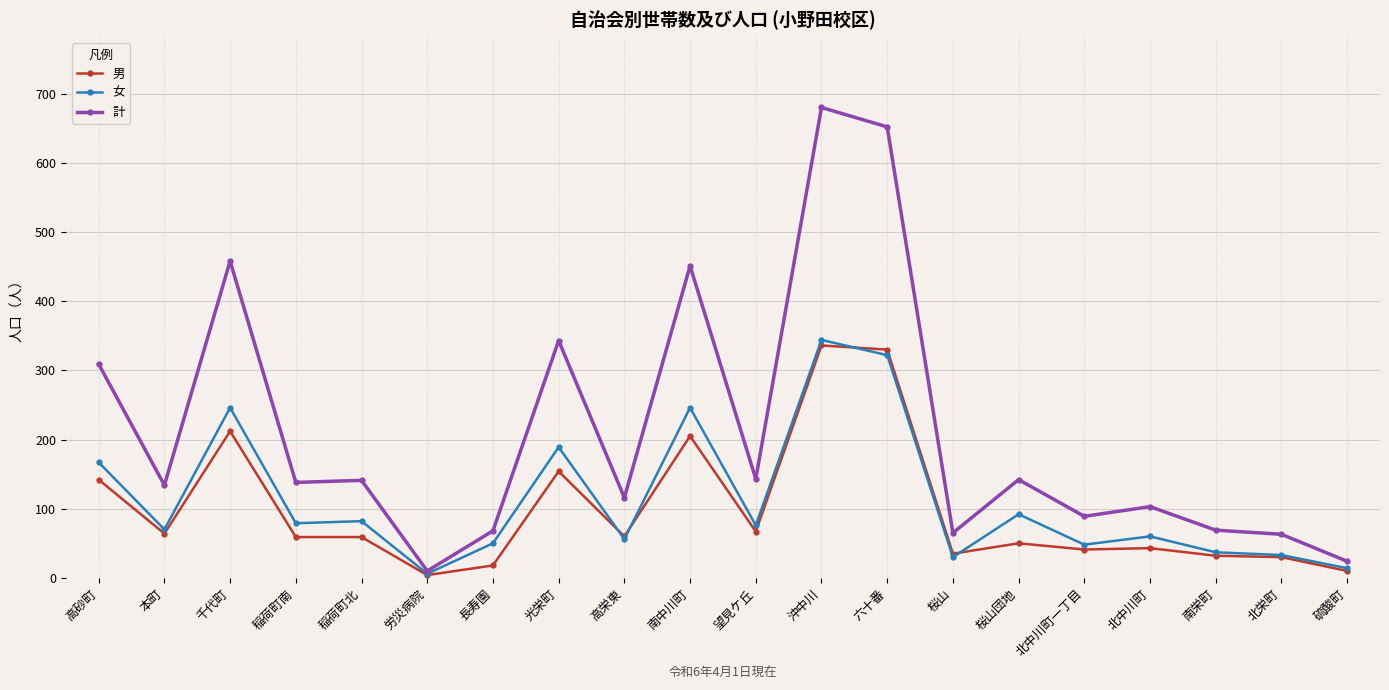

What is the difference between the 女 values at 労災病院 and 硫酸町?

8